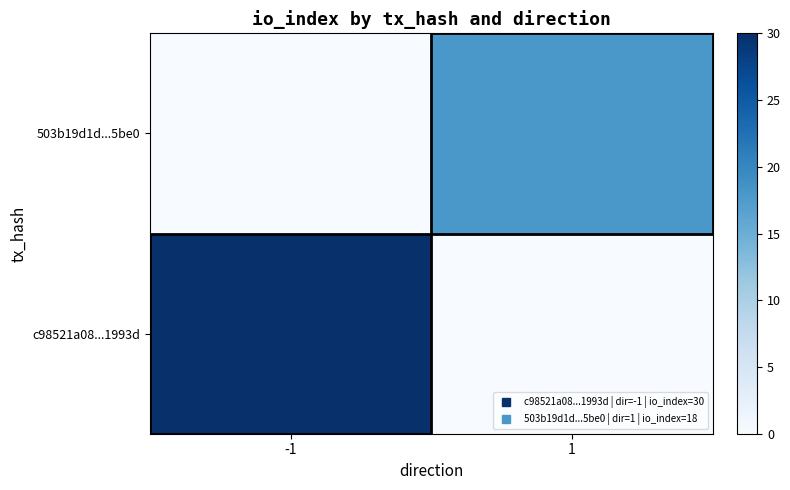

Rank the series by their maximum value, from highest to lowest.

c98521a08...1993d, 503b19d1d...5be0